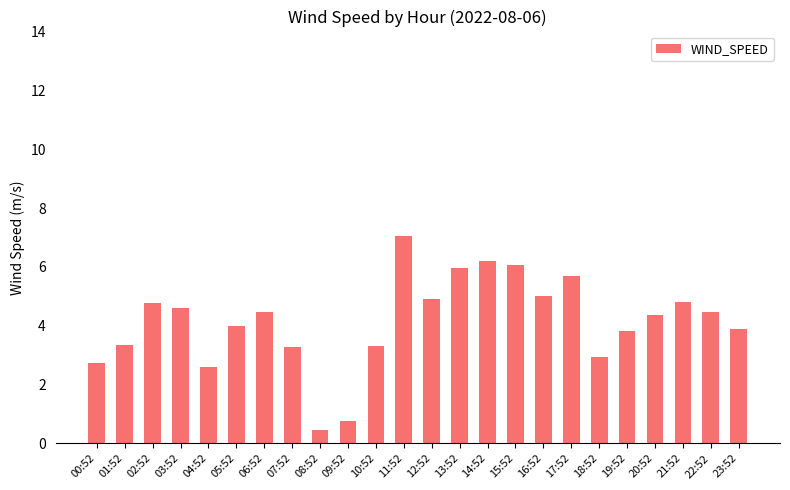

What position from the left is 23:52?

24